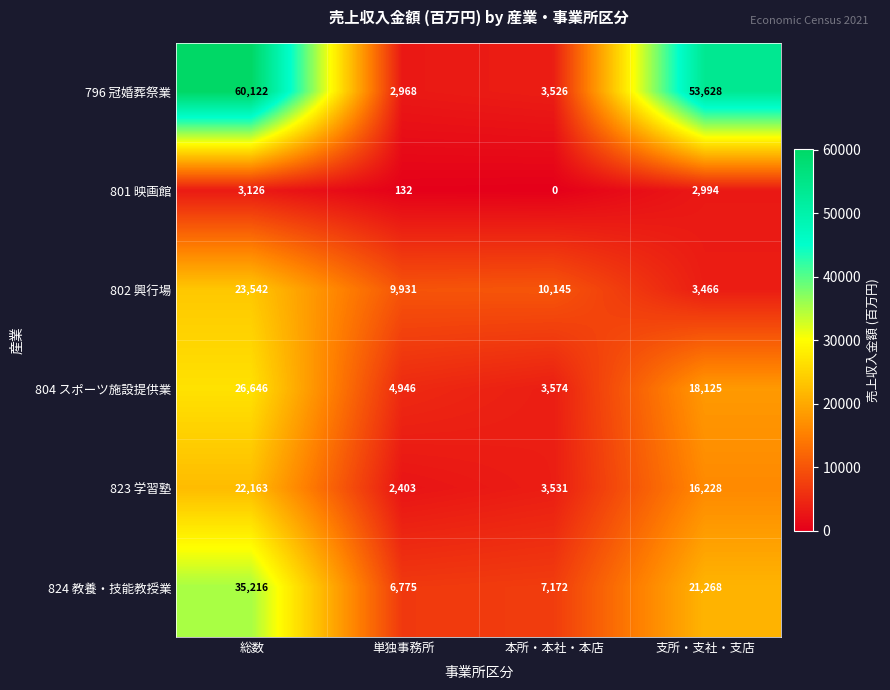

Between 単独事務所 and 支所・支社・支店, which series saw the biggest shift?

796 冠婚葬祭業